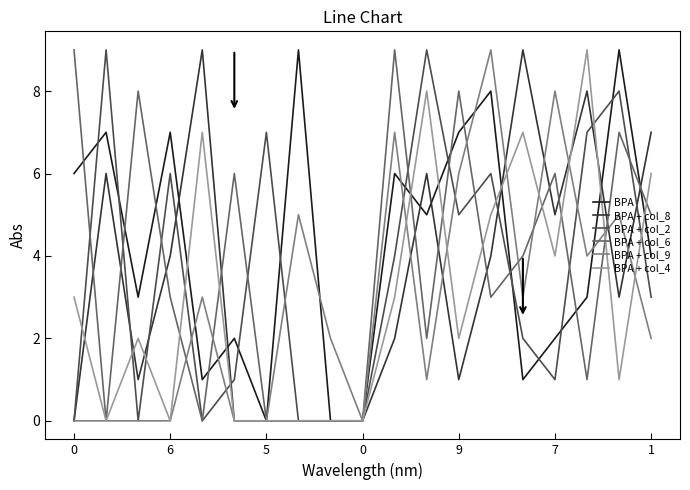

What is the greatest value displayed?

9